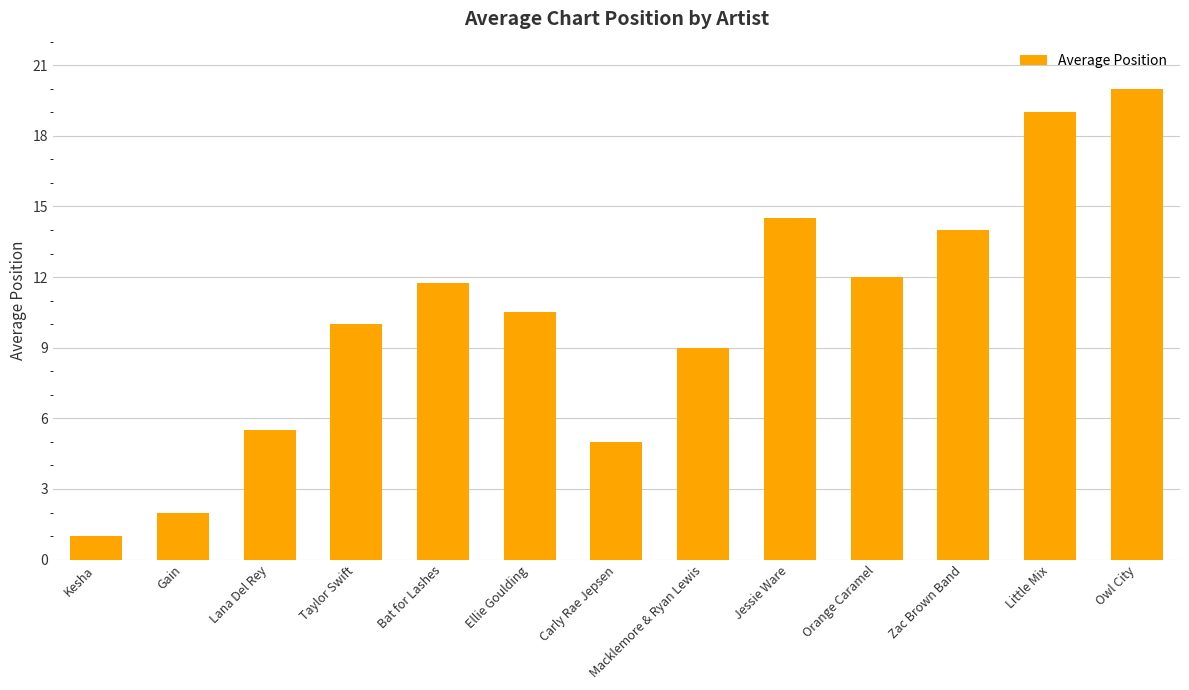

What is the difference between the maximum and minimum values?

19.0